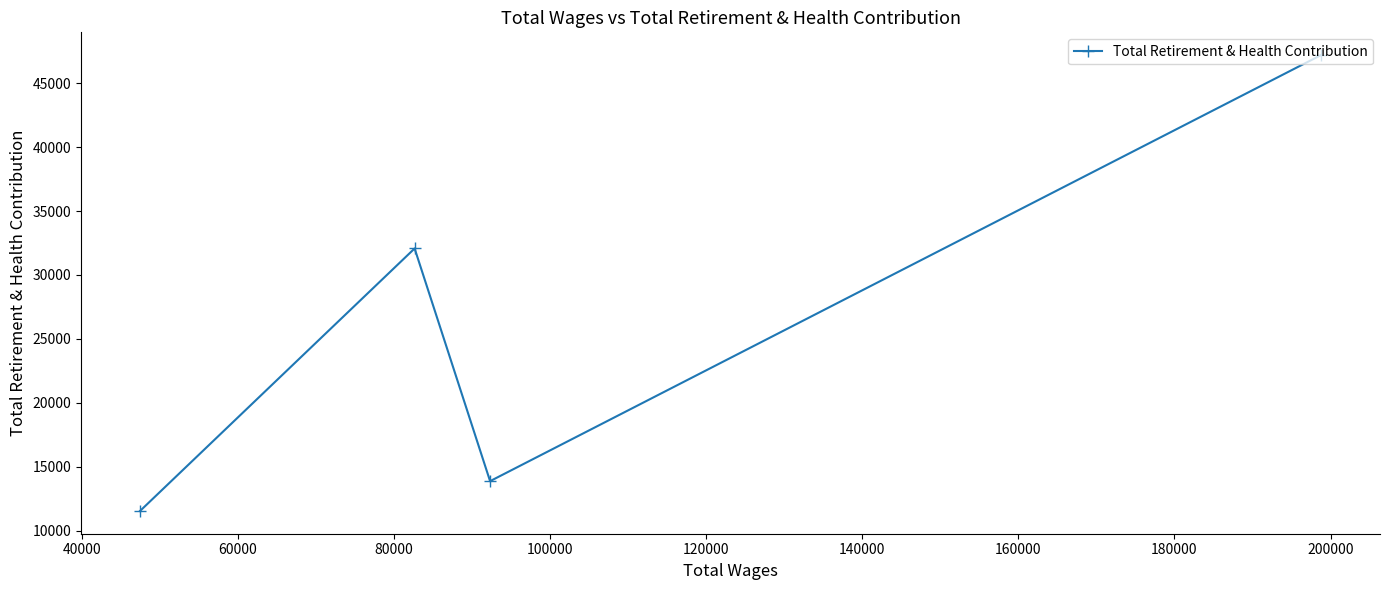

True or false: the data has more than 1 interior local peaks.

False